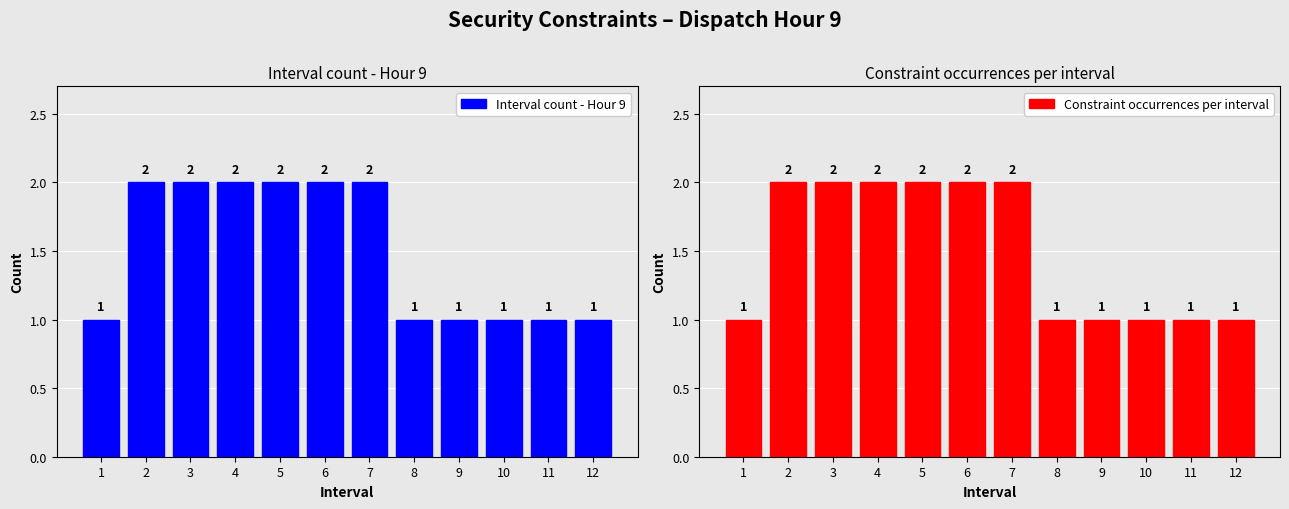

What is the value of the Constraint occurrences per interval bar at the 11th from the left?

1